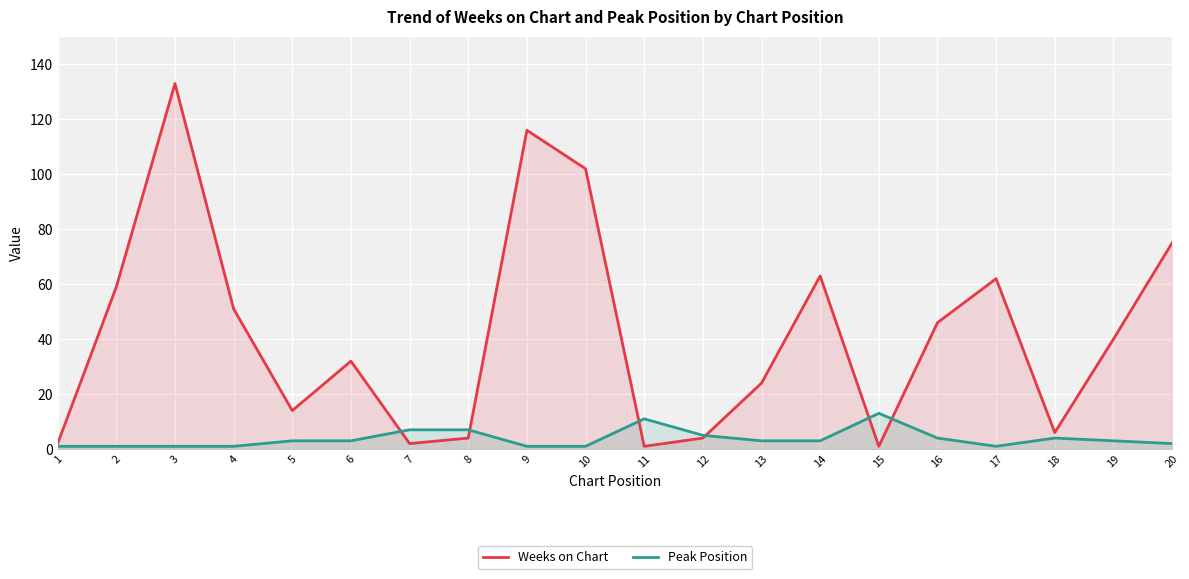

True or false: Peak Position has a value of 1 at 10.

True